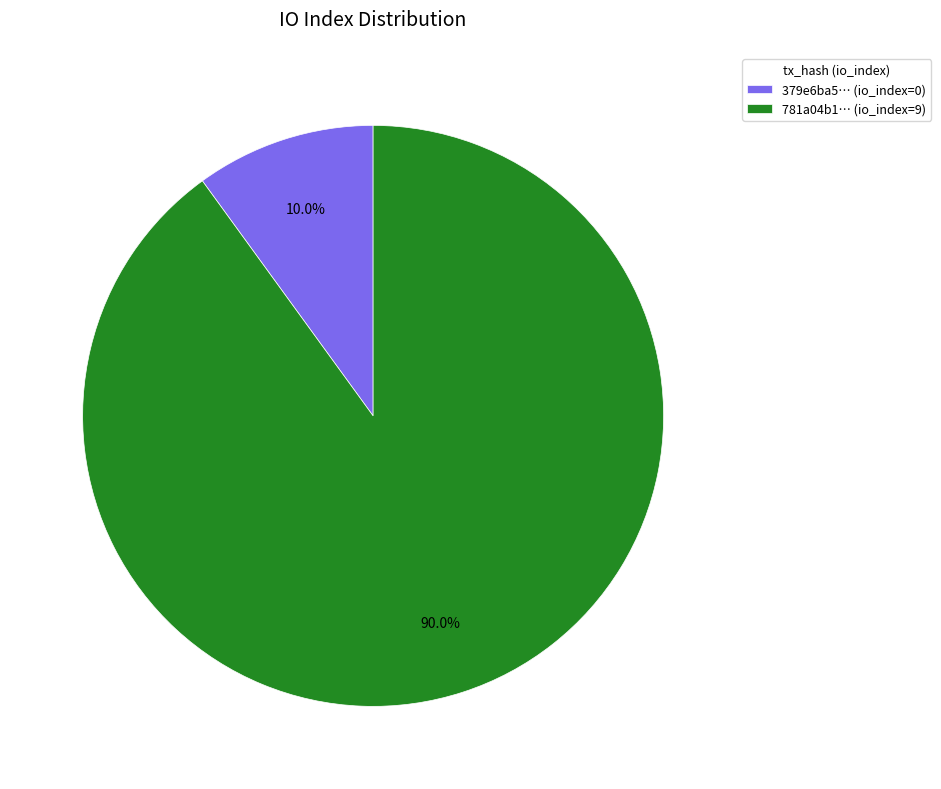

Rank the categories by value from highest to lowest.

781a04b1… (io_index=9), 379e6ba5… (io_index=0)